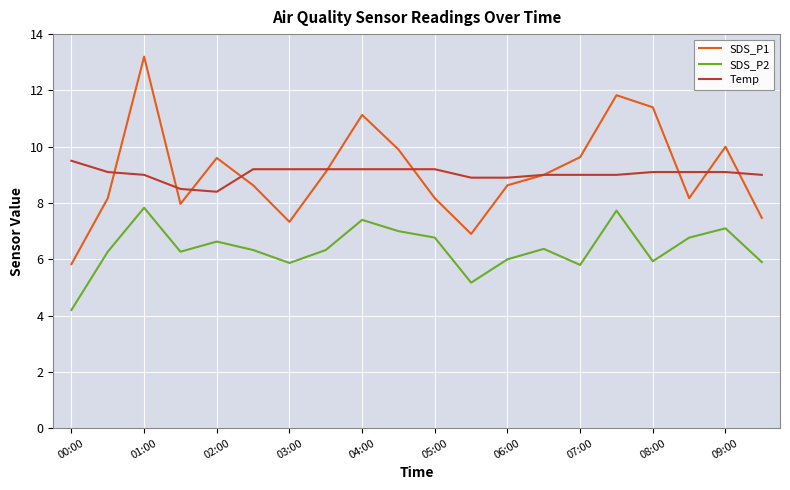

What is the minimum value shown in the chart?

4.2